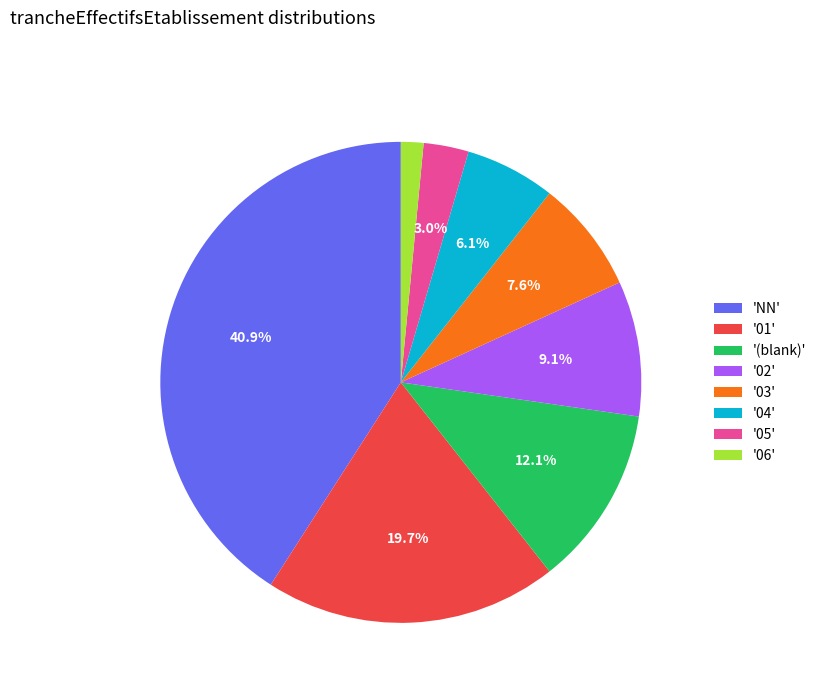

Count the number of slices in the pie.

8